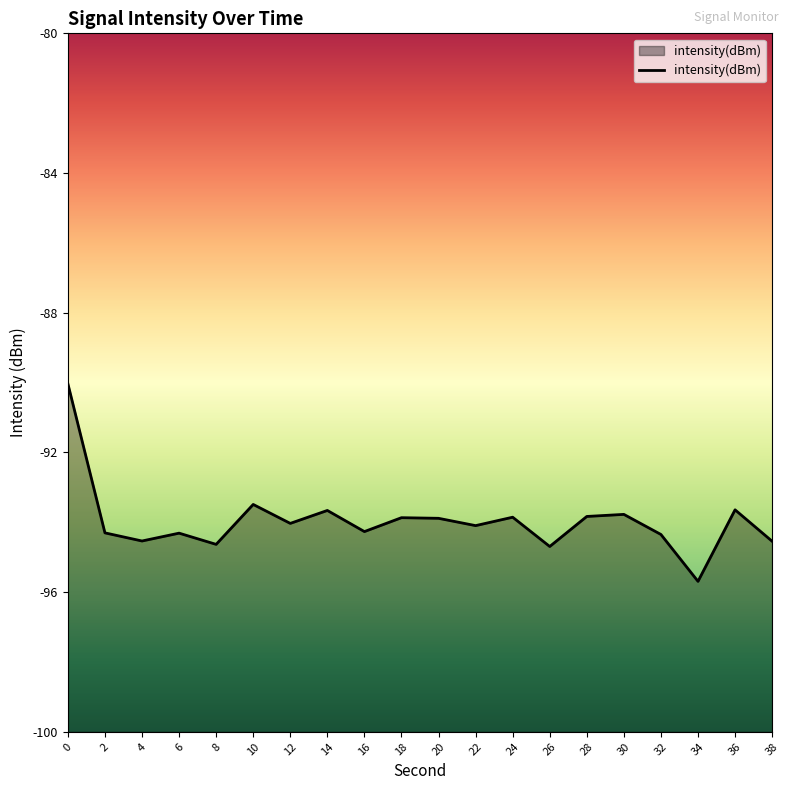

What is the value of the 20th point from the left?

-94.5